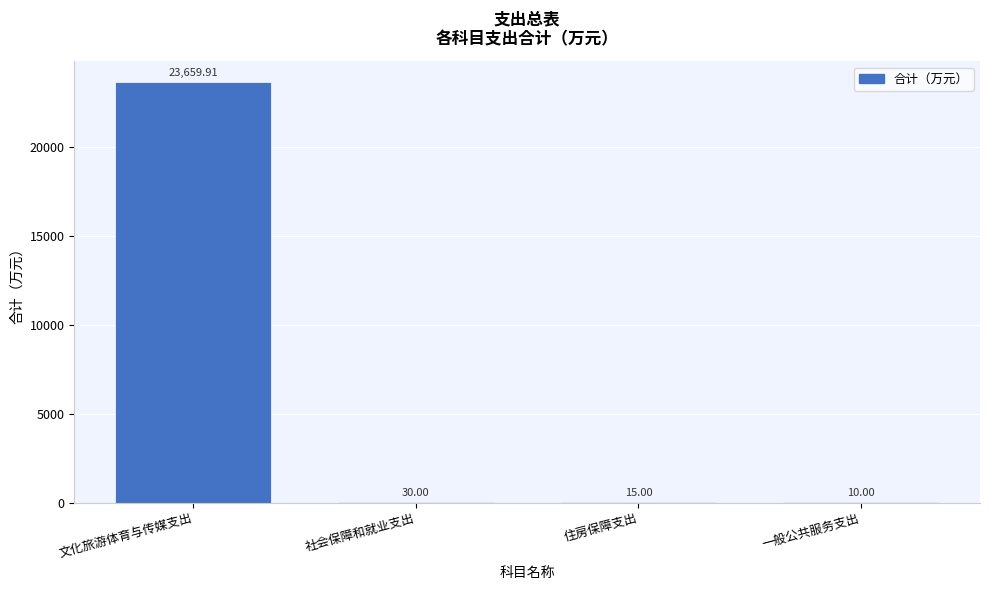

Where is the data nearest to the value 11834?

社会保障和就业支出